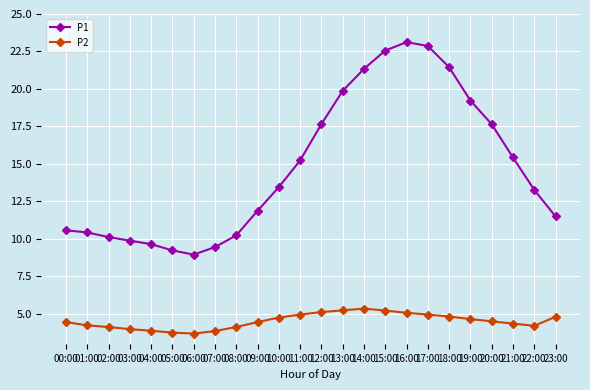

True or false: P1 and P2 cross at least once.

False